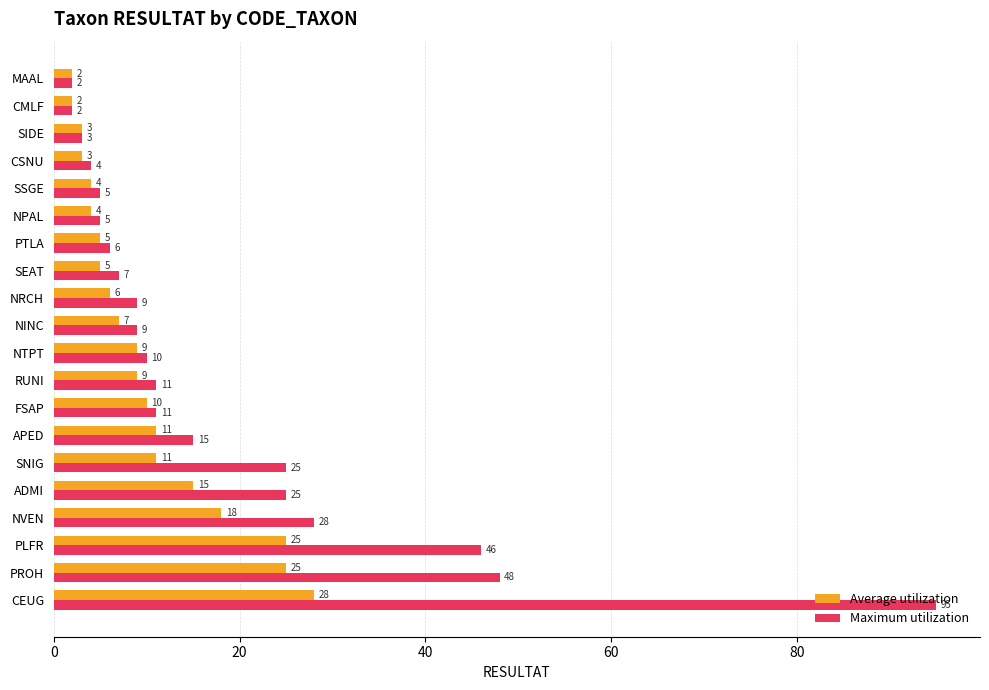

Rank the series by their average value, from highest to lowest.

Maximum utilization, Average utilization